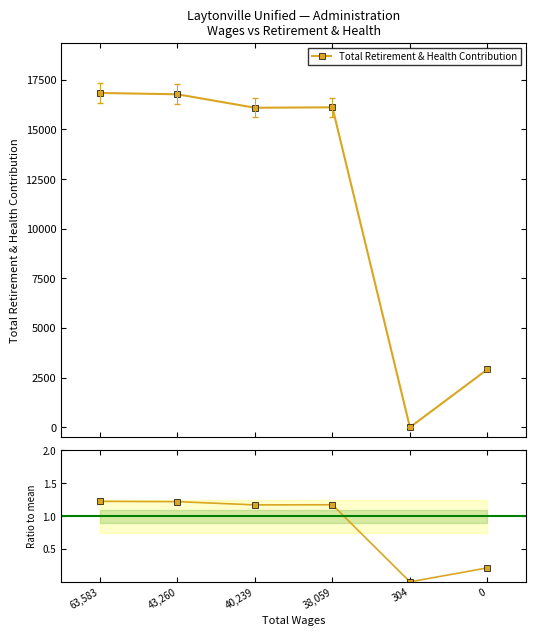

Is this an area chart (filled region under the line)?

No